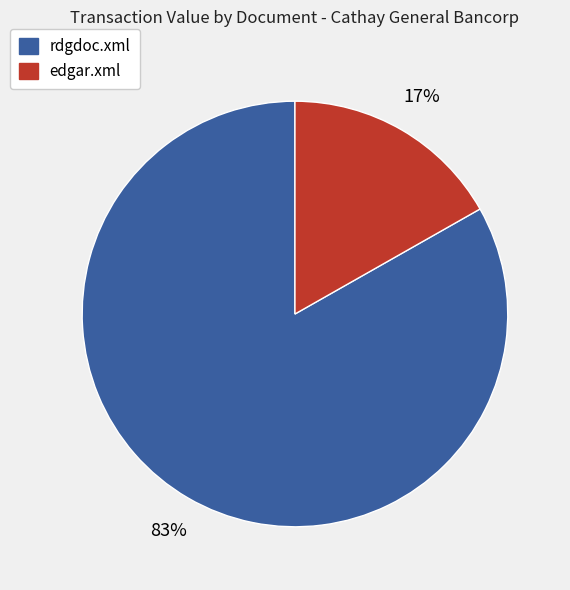

What percentage is the edgar.xml slice, to the nearest percent?

17%